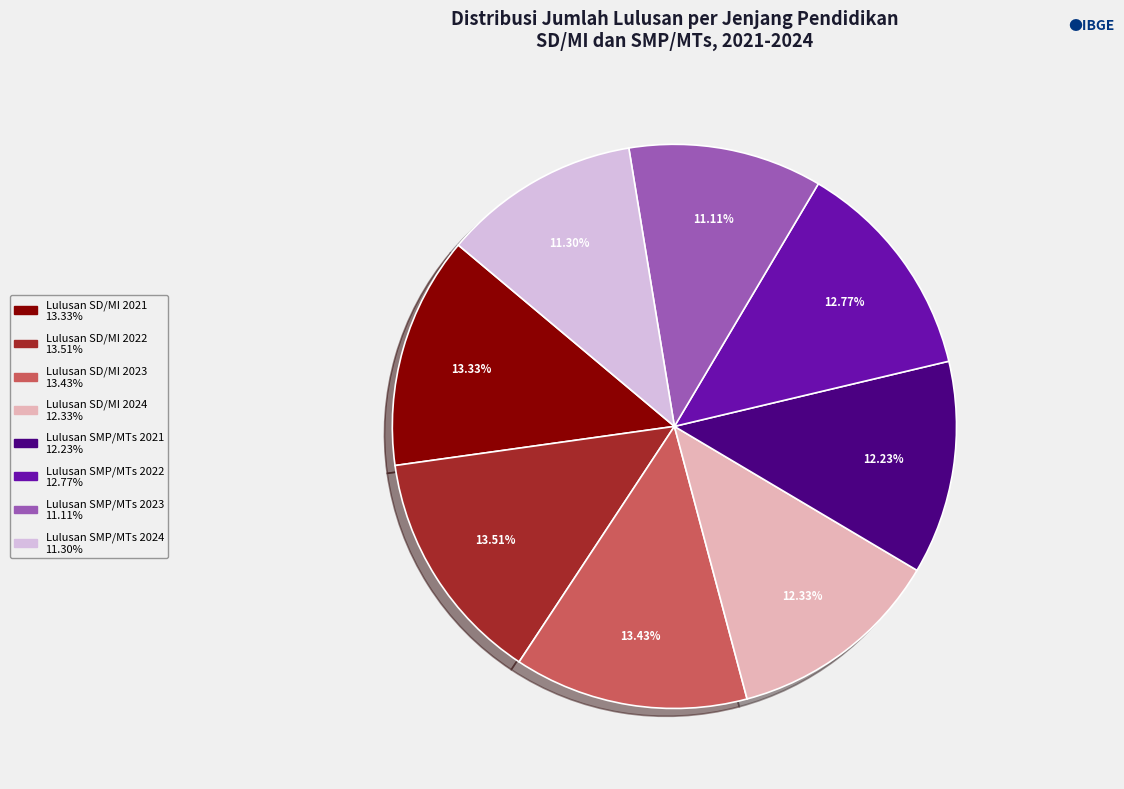

What percentage is the Lulusan SMP/MTs 2021 slice, to the nearest percent?

12%